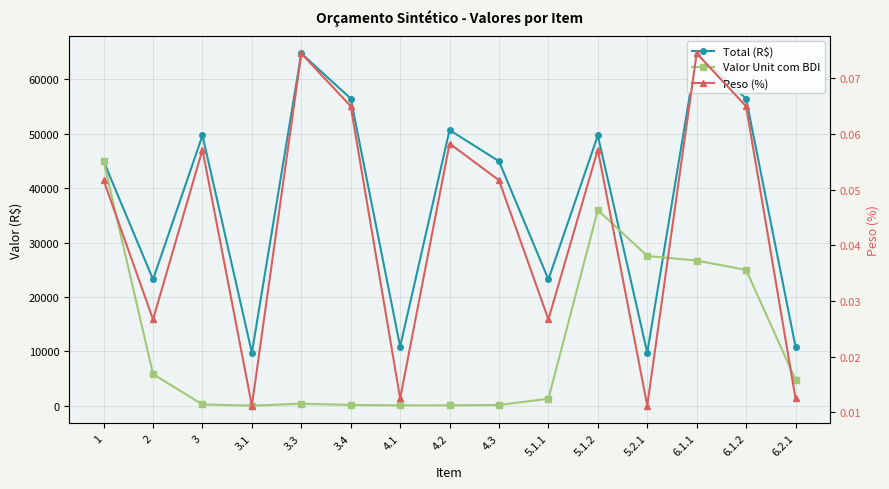

At which category does the chart reach its peak across all series?

3.3